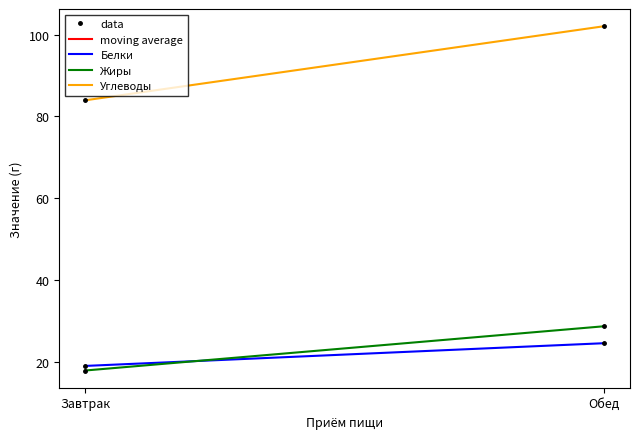

What is the label of the 1st point from the right?

Обед